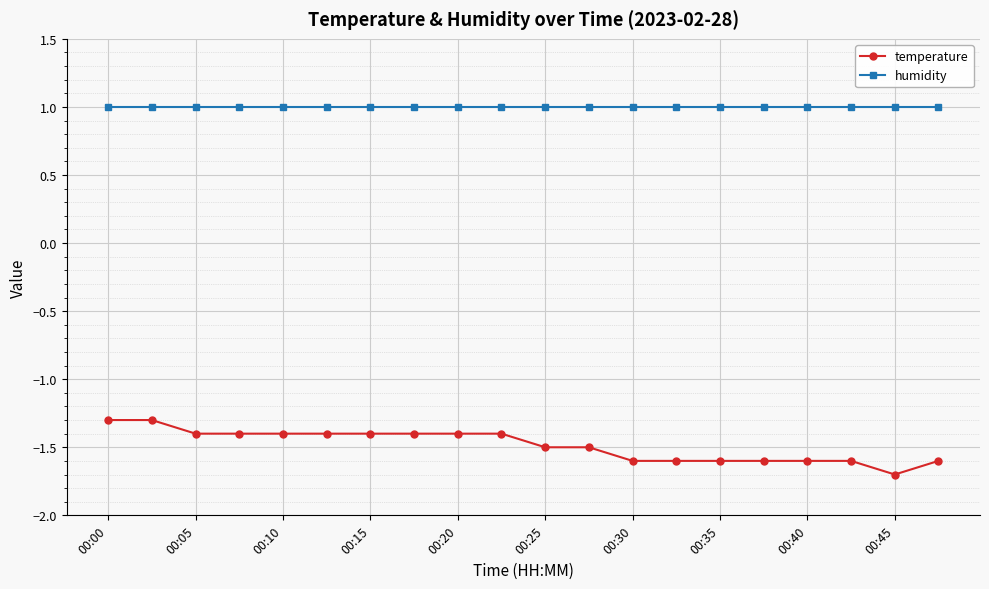

What is the value of the temperature point at the 8th from the left?

-1.4